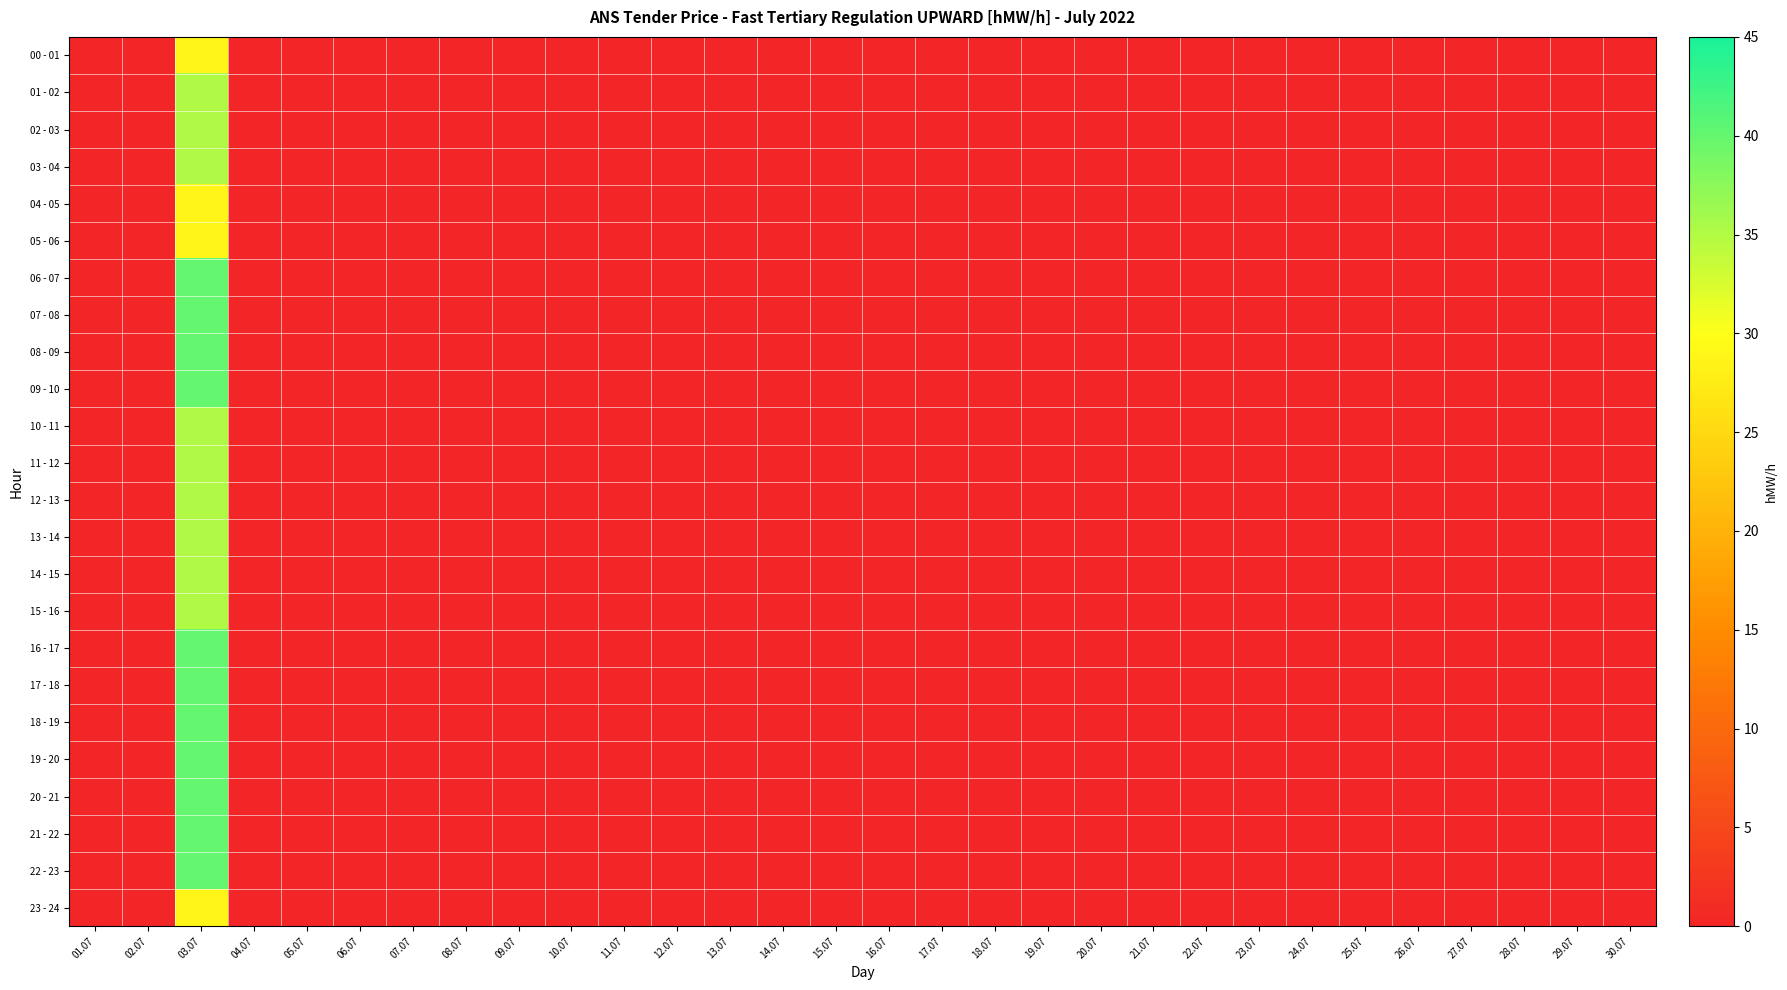

Reading left to right, list all the values displayed in this chart.

00 - 01: 01.07=0	02.07=0	03.07=29	04.07=0	05.07=0	06.07=0	07.07=0	08.07=0	09.07=0	10.07=0	11.07=0	12.07=0	13.07=0	14.07=0	15.07=0	16.07=0	17.07=0	18.07=0	19.07=0	20.07=0	21.07=0	22.07=0	23.07=0	24.07=0	25.07=0	26.07=0	27.07=0	28.07=0	29.07=0	30.07=0
01 - 02: 01.07=0	02.07=0	03.07=35	04.07=0	05.07=0	06.07=0	07.07=0	08.07=0	09.07=0	10.07=0	11.07=0	12.07=0	13.07=0	14.07=0	15.07=0	16.07=0	17.07=0	18.07=0	19.07=0	20.07=0	21.07=0	22.07=0	23.07=0	24.07=0	25.07=0	26.07=0	27.07=0	28.07=0	29.07=0	30.07=0
02 - 03: 01.07=0	02.07=0	03.07=35	04.07=0	05.07=0	06.07=0	07.07=0	08.07=0	09.07=0	10.07=0	11.07=0	12.07=0	13.07=0	14.07=0	15.07=0	16.07=0	17.07=0	18.07=0	19.07=0	20.07=0	21.07=0	22.07=0	23.07=0	24.07=0	25.07=0	26.07=0	27.07=0	28.07=0	29.07=0	30.07=0
03 - 04: 01.07=0	02.07=0	03.07=35	04.07=0	05.07=0	06.07=0	07.07=0	08.07=0	09.07=0	10.07=0	11.07=0	12.07=0	13.07=0	14.07=0	15.07=0	16.07=0	17.07=0	18.07=0	19.07=0	20.07=0	21.07=0	22.07=0	23.07=0	24.07=0	25.07=0	26.07=0	27.07=0	28.07=0	29.07=0	30.07=0
04 - 05: 01.07=0	02.07=0	03.07=29	04.07=0	05.07=0	06.07=0	07.07=0	08.07=0	09.07=0	10.07=0	11.07=0	12.07=0	13.07=0	14.07=0	15.07=0	16.07=0	17.07=0	18.07=0	19.07=0	20.07=0	21.07=0	22.07=0	23.07=0	24.07=0	25.07=0	26.07=0	27.07=0	28.07=0	29.07=0	30.07=0
05 - 06: 01.07=0	02.07=0	03.07=29	04.07=0	05.07=0	06.07=0	07.07=0	08.07=0	09.07=0	10.07=0	11.07=0	12.07=0	13.07=0	14.07=0	15.07=0	16.07=0	17.07=0	18.07=0	19.07=0	20.07=0	21.07=0	22.07=0	23.07=0	24.07=0	25.07=0	26.07=0	27.07=0	28.07=0	29.07=0	30.07=0
06 - 07: 01.07=0	02.07=0	03.07=40	04.07=0	05.07=0	06.07=0	07.07=0	08.07=0	09.07=0	10.07=0	11.07=0	12.07=0	13.07=0	14.07=0	15.07=0	16.07=0	17.07=0	18.07=0	19.07=0	20.07=0	21.07=0	22.07=0	23.07=0	24.07=0	25.07=0	26.07=0	27.07=0	28.07=0	29.07=0	30.07=0
07 - 08: 01.07=0	02.07=0	03.07=40	04.07=0	05.07=0	06.07=0	07.07=0	08.07=0	09.07=0	10.07=0	11.07=0	12.07=0	13.07=0	14.07=0	15.07=0	16.07=0	17.07=0	18.07=0	19.07=0	20.07=0	21.07=0	22.07=0	23.07=0	24.07=0	25.07=0	26.07=0	27.07=0	28.07=0	29.07=0	30.07=0
08 - 09: 01.07=0	02.07=0	03.07=40	04.07=0	05.07=0	06.07=0	07.07=0	08.07=0	09.07=0	10.07=0	11.07=0	12.07=0	13.07=0	14.07=0	15.07=0	16.07=0	17.07=0	18.07=0	19.07=0	20.07=0	21.07=0	22.07=0	23.07=0	24.07=0	25.07=0	26.07=0	27.07=0	28.07=0	29.07=0	30.07=0
09 - 10: 01.07=0	02.07=0	03.07=40	04.07=0	05.07=0	06.07=0	07.07=0	08.07=0	09.07=0	10.07=0	11.07=0	12.07=0	13.07=0	14.07=0	15.07=0	16.07=0	17.07=0	18.07=0	19.07=0	20.07=0	21.07=0	22.07=0	23.07=0	24.07=0	25.07=0	26.07=0	27.07=0	28.07=0	29.07=0	30.07=0
10 - 11: 01.07=0	02.07=0	03.07=35	04.07=0	05.07=0	06.07=0	07.07=0	08.07=0	09.07=0	10.07=0	11.07=0	12.07=0	13.07=0	14.07=0	15.07=0	16.07=0	17.07=0	18.07=0	19.07=0	20.07=0	21.07=0	22.07=0	23.07=0	24.07=0	25.07=0	26.07=0	27.07=0	28.07=0	29.07=0	30.07=0
11 - 12: 01.07=0	02.07=0	03.07=35	04.07=0	05.07=0	06.07=0	07.07=0	08.07=0	09.07=0	10.07=0	11.07=0	12.07=0	13.07=0	14.07=0	15.07=0	16.07=0	17.07=0	18.07=0	19.07=0	20.07=0	21.07=0	22.07=0	23.07=0	24.07=0	25.07=0	26.07=0	27.07=0	28.07=0	29.07=0	30.07=0
12 - 13: 01.07=0	02.07=0	03.07=35	04.07=0	05.07=0	06.07=0	07.07=0	08.07=0	09.07=0	10.07=0	11.07=0	12.07=0	13.07=0	14.07=0	15.07=0	16.07=0	17.07=0	18.07=0	19.07=0	20.07=0	21.07=0	22.07=0	23.07=0	24.07=0	25.07=0	26.07=0	27.07=0	28.07=0	29.07=0	30.07=0
13 - 14: 01.07=0	02.07=0	03.07=35	04.07=0	05.07=0	06.07=0	07.07=0	08.07=0	09.07=0	10.07=0	11.07=0	12.07=0	13.07=0	14.07=0	15.07=0	16.07=0	17.07=0	18.07=0	19.07=0	20.07=0	21.07=0	22.07=0	23.07=0	24.07=0	25.07=0	26.07=0	27.07=0	28.07=0	29.07=0	30.07=0
14 - 15: 01.07=0	02.07=0	03.07=35	04.07=0	05.07=0	06.07=0	07.07=0	08.07=0	09.07=0	10.07=0	11.07=0	12.07=0	13.07=0	14.07=0	15.07=0	16.07=0	17.07=0	18.07=0	19.07=0	20.07=0	21.07=0	22.07=0	23.07=0	24.07=0	25.07=0	26.07=0	27.07=0	28.07=0	29.07=0	30.07=0
15 - 16: 01.07=0	02.07=0	03.07=35	04.07=0	05.07=0	06.07=0	07.07=0	08.07=0	09.07=0	10.07=0	11.07=0	12.07=0	13.07=0	14.07=0	15.07=0	16.07=0	17.07=0	18.07=0	19.07=0	20.07=0	21.07=0	22.07=0	23.07=0	24.07=0	25.07=0	26.07=0	27.07=0	28.07=0	29.07=0	30.07=0
16 - 17: 01.07=0	02.07=0	03.07=40	04.07=0	05.07=0	06.07=0	07.07=0	08.07=0	09.07=0	10.07=0	11.07=0	12.07=0	13.07=0	14.07=0	15.07=0	16.07=0	17.07=0	18.07=0	19.07=0	20.07=0	21.07=0	22.07=0	23.07=0	24.07=0	25.07=0	26.07=0	27.07=0	28.07=0	29.07=0	30.07=0
17 - 18: 01.07=0	02.07=0	03.07=40	04.07=0	05.07=0	06.07=0	07.07=0	08.07=0	09.07=0	10.07=0	11.07=0	12.07=0	13.07=0	14.07=0	15.07=0	16.07=0	17.07=0	18.07=0	19.07=0	20.07=0	21.07=0	22.07=0	23.07=0	24.07=0	25.07=0	26.07=0	27.07=0	28.07=0	29.07=0	30.07=0
18 - 19: 01.07=0	02.07=0	03.07=40	04.07=0	05.07=0	06.07=0	07.07=0	08.07=0	09.07=0	10.07=0	11.07=0	12.07=0	13.07=0	14.07=0	15.07=0	16.07=0	17.07=0	18.07=0	19.07=0	20.07=0	21.07=0	22.07=0	23.07=0	24.07=0	25.07=0	26.07=0	27.07=0	28.07=0	29.07=0	30.07=0
19 - 20: 01.07=0	02.07=0	03.07=40	04.07=0	05.07=0	06.07=0	07.07=0	08.07=0	09.07=0	10.07=0	11.07=0	12.07=0	13.07=0	14.07=0	15.07=0	16.07=0	17.07=0	18.07=0	19.07=0	20.07=0	21.07=0	22.07=0	23.07=0	24.07=0	25.07=0	26.07=0	27.07=0	28.07=0	29.07=0	30.07=0
20 - 21: 01.07=0	02.07=0	03.07=40	04.07=0	05.07=0	06.07=0	07.07=0	08.07=0	09.07=0	10.07=0	11.07=0	12.07=0	13.07=0	14.07=0	15.07=0	16.07=0	17.07=0	18.07=0	19.07=0	20.07=0	21.07=0	22.07=0	23.07=0	24.07=0	25.07=0	26.07=0	27.07=0	28.07=0	29.07=0	30.07=0
21 - 22: 01.07=0	02.07=0	03.07=40	04.07=0	05.07=0	06.07=0	07.07=0	08.07=0	09.07=0	10.07=0	11.07=0	12.07=0	13.07=0	14.07=0	15.07=0	16.07=0	17.07=0	18.07=0	19.07=0	20.07=0	21.07=0	22.07=0	23.07=0	24.07=0	25.07=0	26.07=0	27.07=0	28.07=0	29.07=0	30.07=0
22 - 23: 01.07=0	02.07=0	03.07=40	04.07=0	05.07=0	06.07=0	07.07=0	08.07=0	09.07=0	10.07=0	11.07=0	12.07=0	13.07=0	14.07=0	15.07=0	16.07=0	17.07=0	18.07=0	19.07=0	20.07=0	21.07=0	22.07=0	23.07=0	24.07=0	25.07=0	26.07=0	27.07=0	28.07=0	29.07=0	30.07=0
23 - 24: 01.07=0	02.07=0	03.07=29	04.07=0	05.07=0	06.07=0	07.07=0	08.07=0	09.07=0	10.07=0	11.07=0	12.07=0	13.07=0	14.07=0	15.07=0	16.07=0	17.07=0	18.07=0	19.07=0	20.07=0	21.07=0	22.07=0	23.07=0	24.07=0	25.07=0	26.07=0	27.07=0	28.07=0	29.07=0	30.07=0